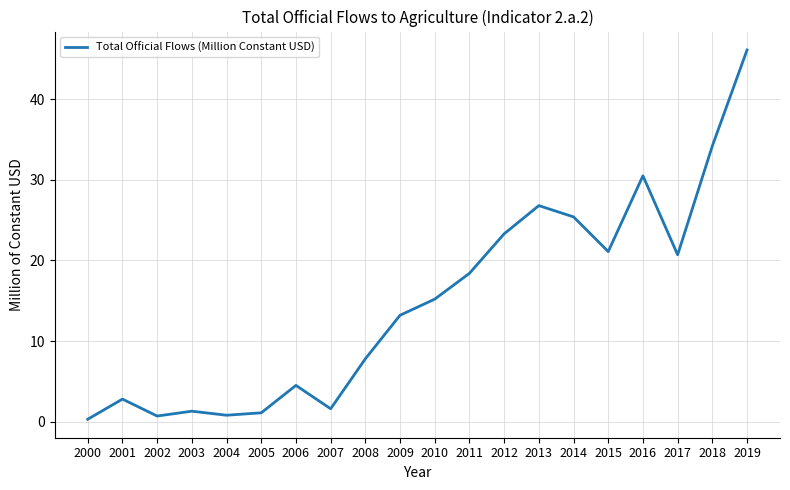

At which category does the data reach its first local peak?

2001